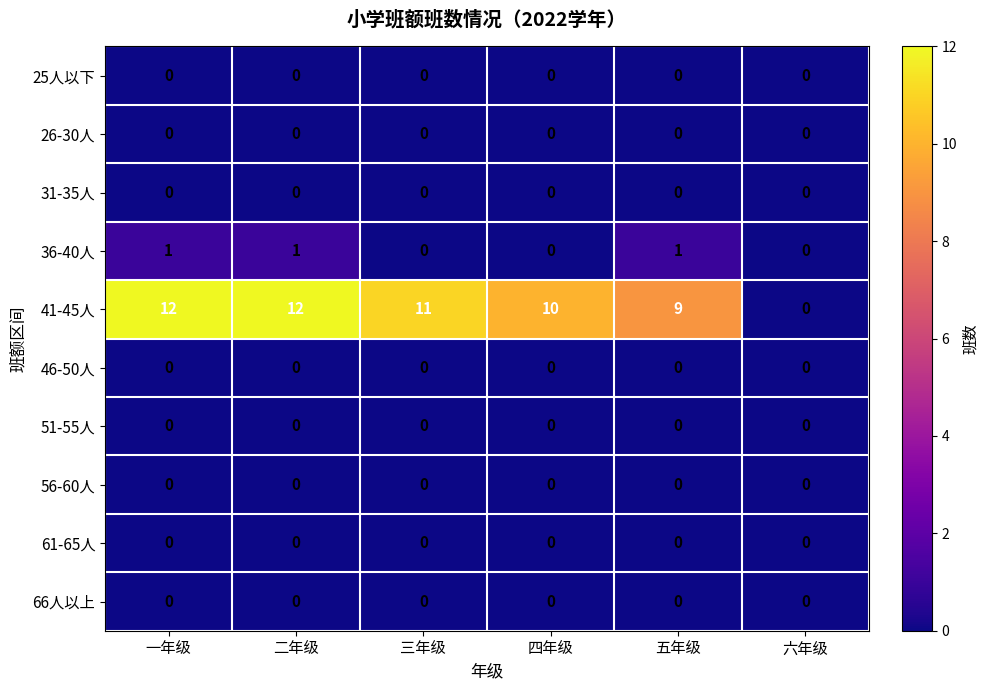

Which series has the largest range (max minus min)?

41-45人